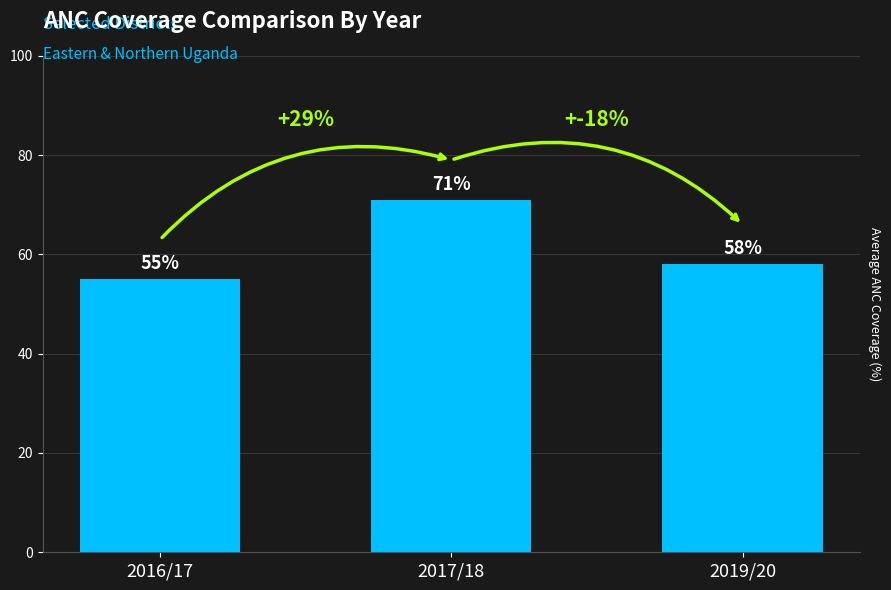

What is the sum of the values at 2019/20 and 2017/18?

129